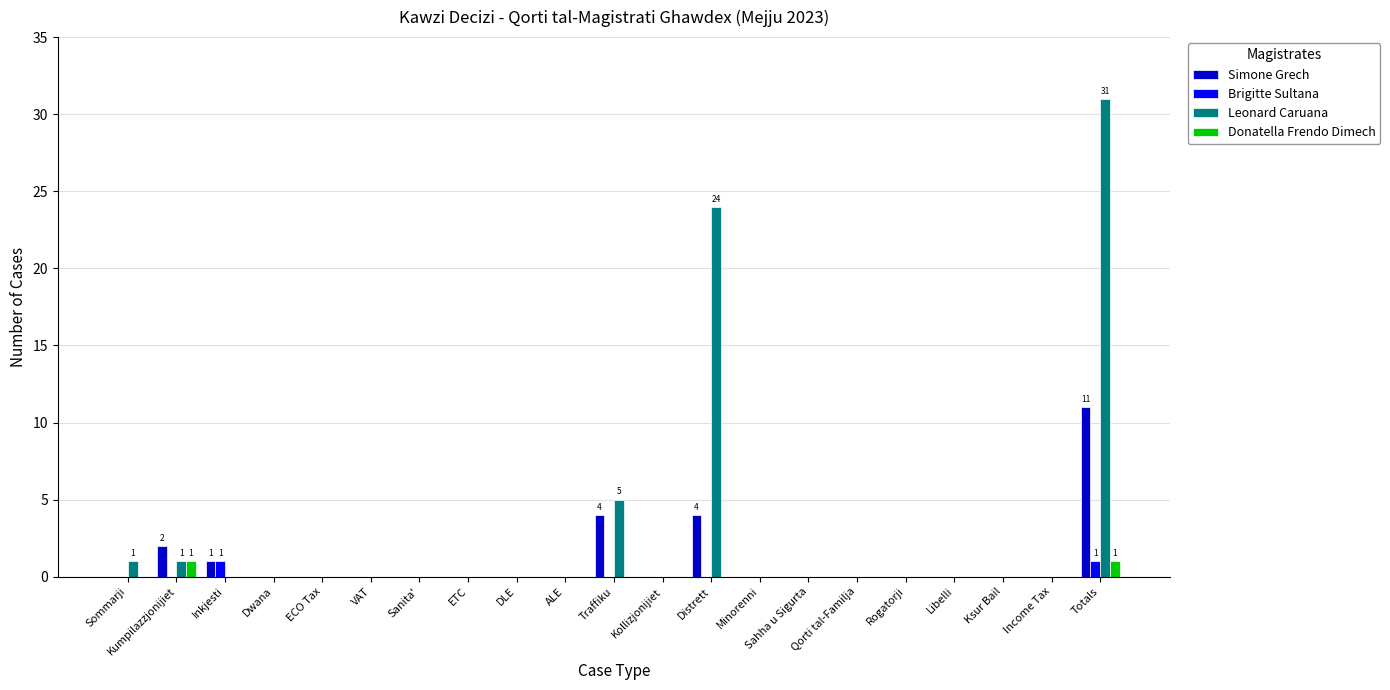

Does the chart contain stacked bars?

No